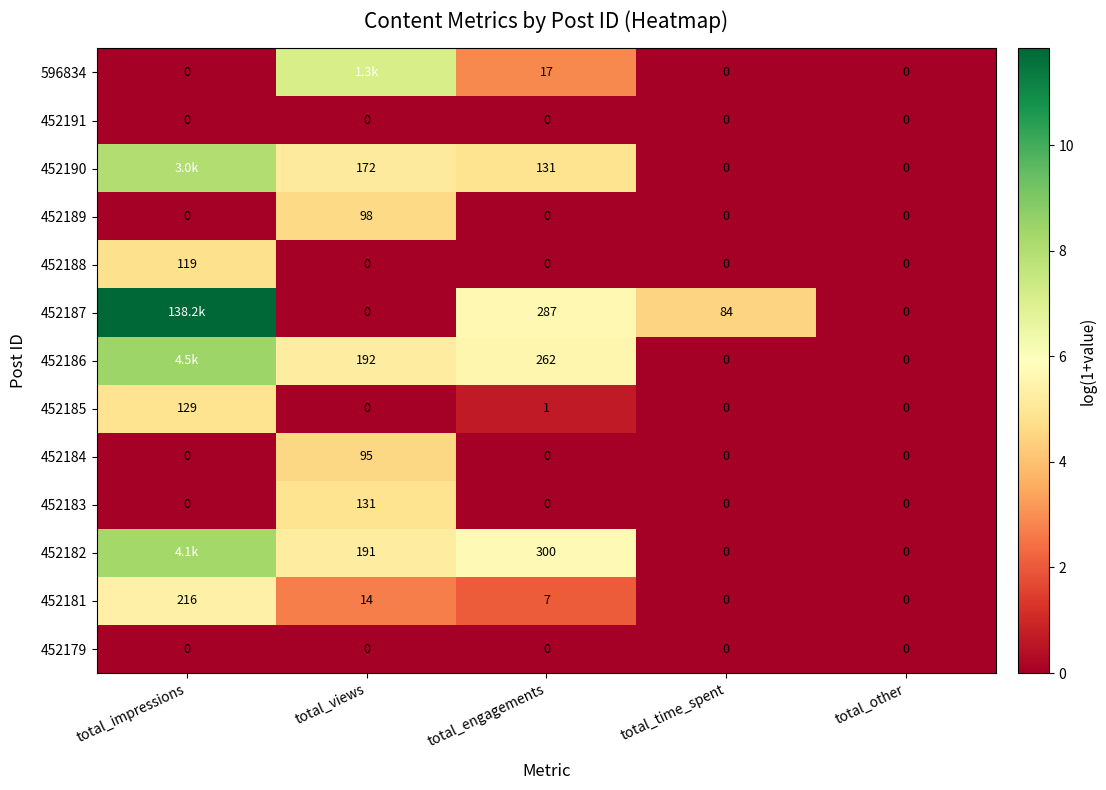

True or false: 452179 has a value of 0.0 at total_time_spent.

True